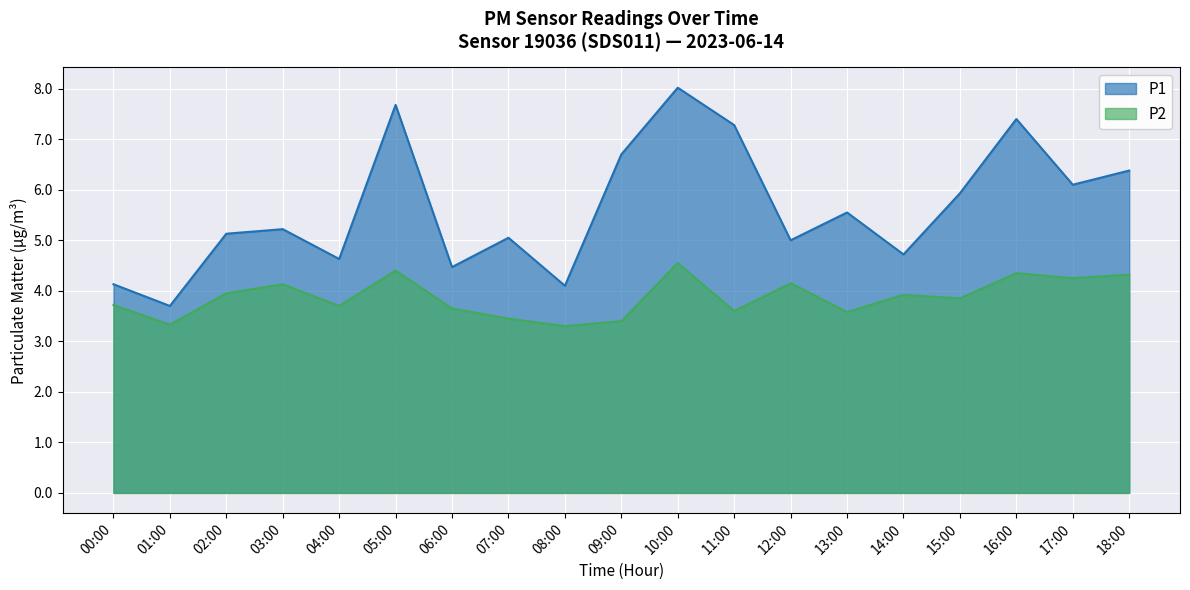

Which series has the largest total across all categories?

P1